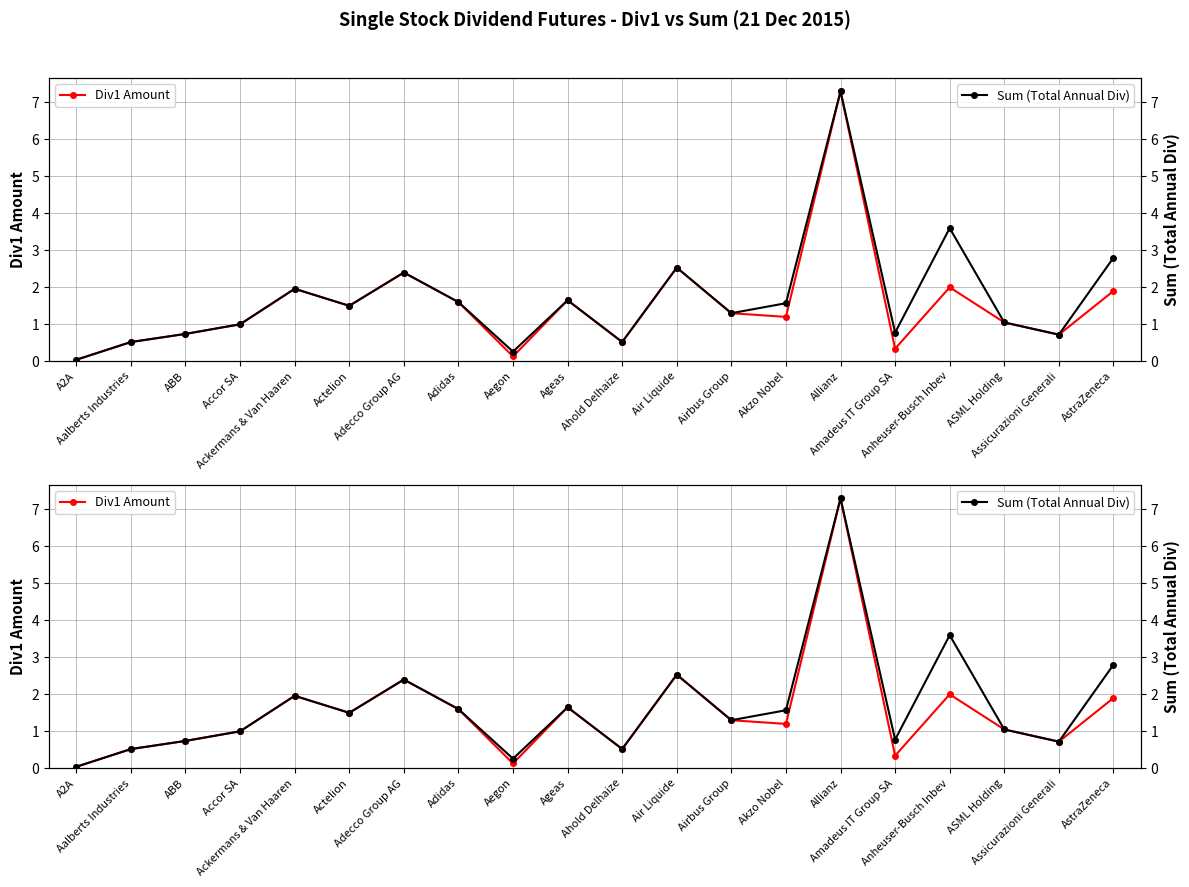

What is the average value of the Div1 Amount series?

1.5